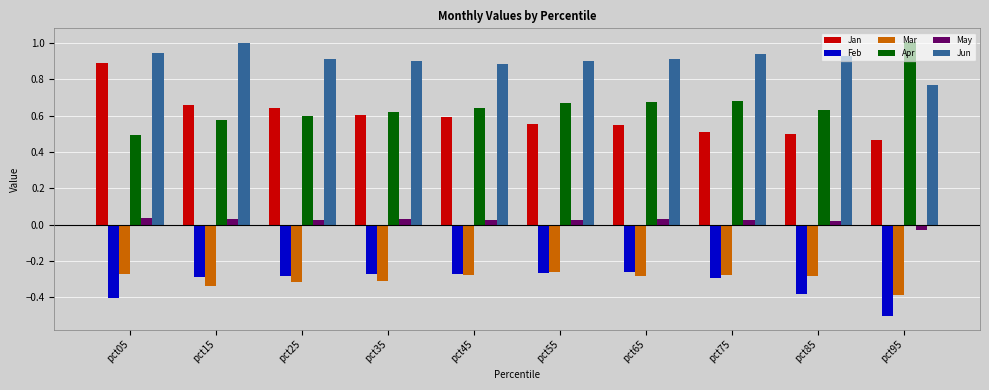

How many bars are there in total?

60